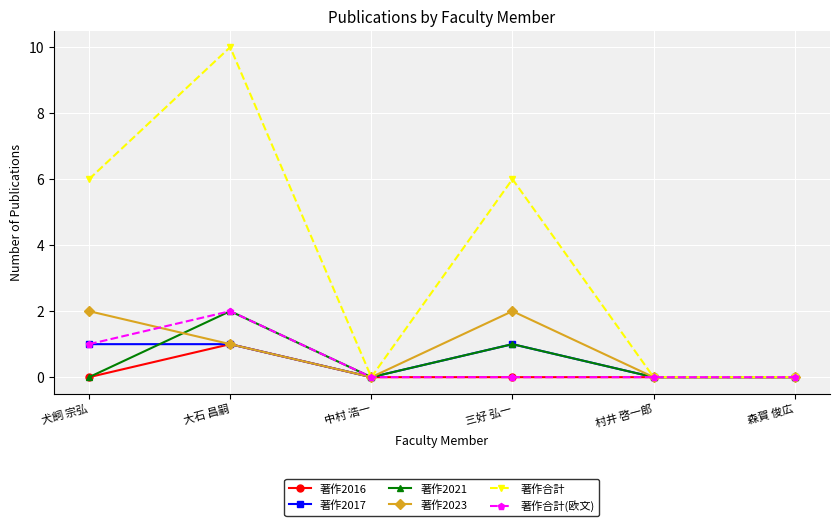

Is this an area chart (filled region under the line)?

No